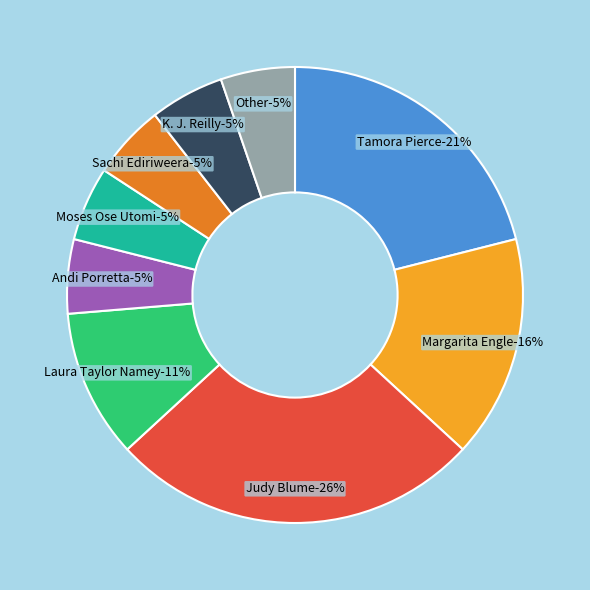

What percentage is the Sachi Ediriweera (183891823) slice, to the nearest percent?

5%